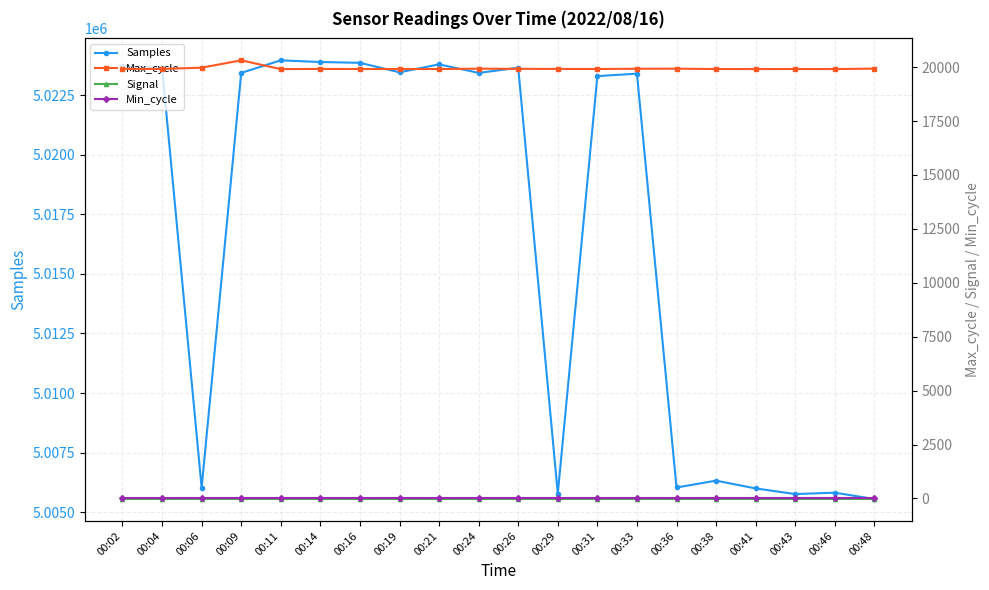

At 00:31, list the series in order from smallest to largest.

Signal, Min_cycle, Max_cycle, Samples